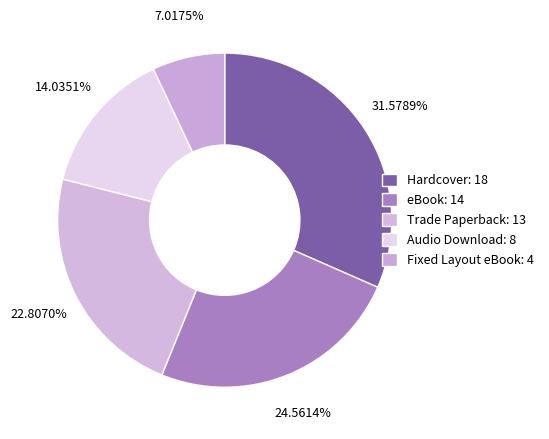

Which category has the biggest portion of the pie?

Hardcover